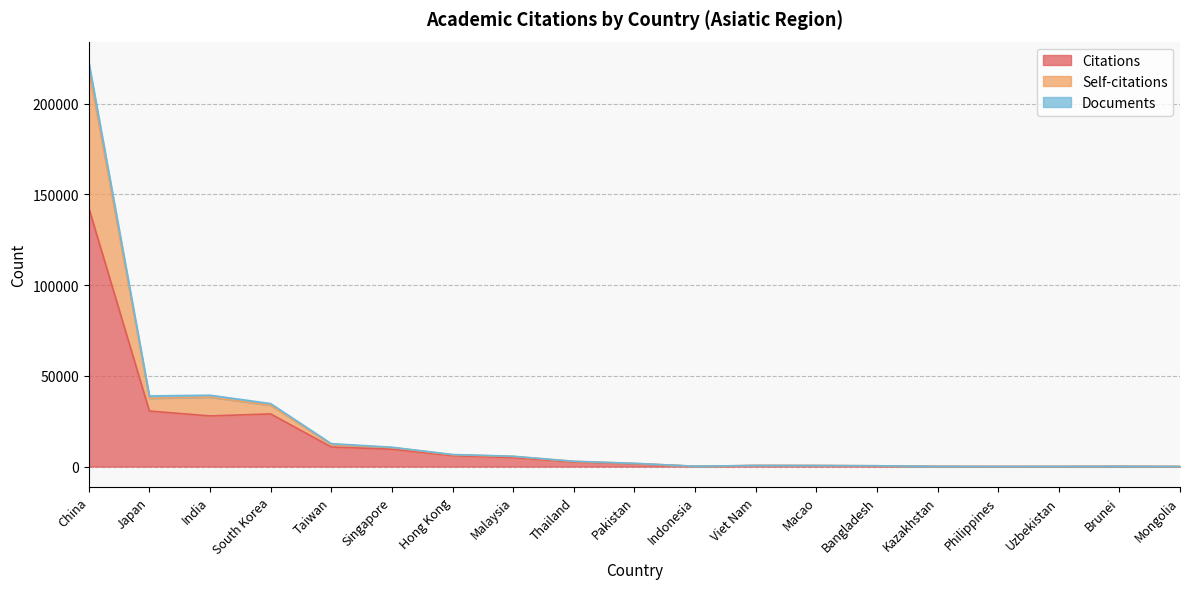

At which category is the sum across all series the highest?

China